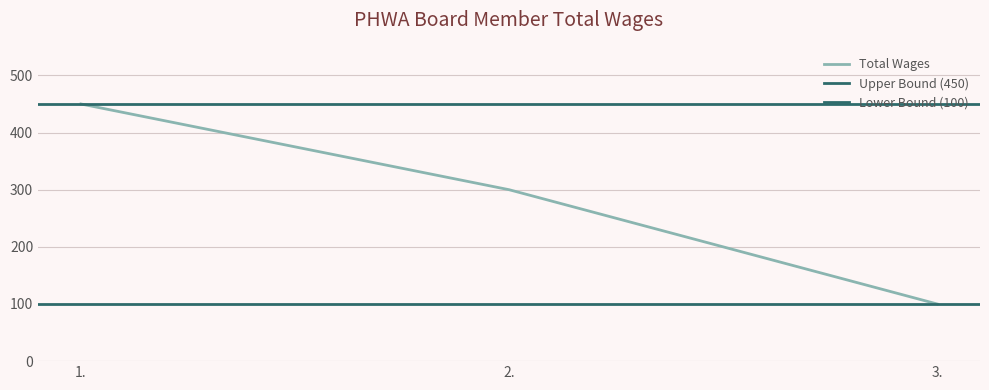

What is the sum of the values at 2. and 3.?

400